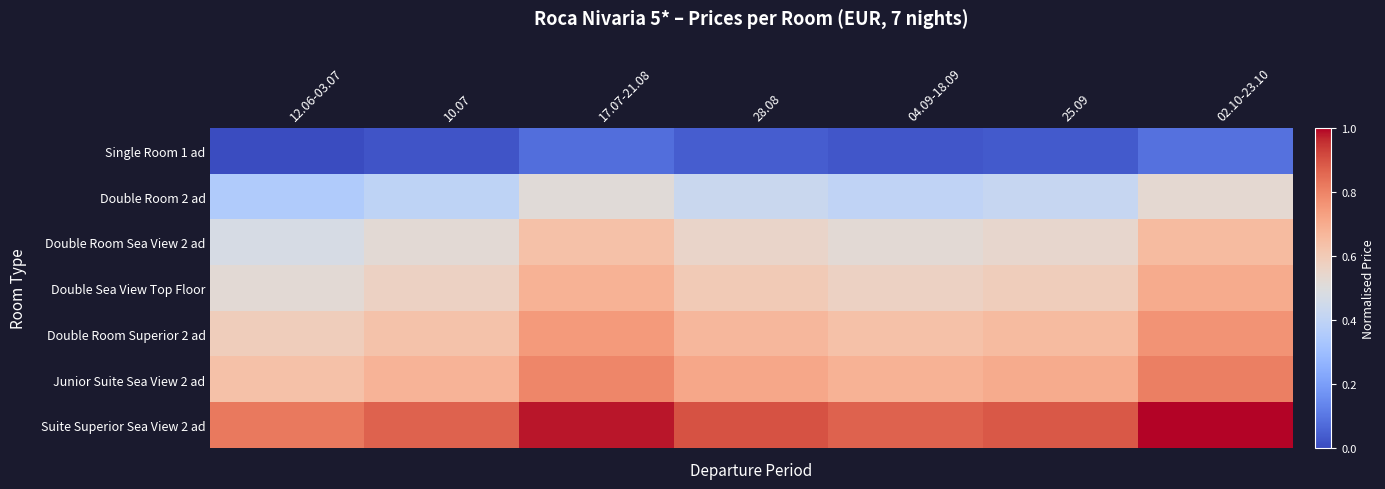

Reading right to left, list all the values displayed in this chart.

Single Room 1 ad: 02.10-23.10=0.1	25.09=0.0	04.09-18.09=0.0	28.08=0.0	17.07-21.08=0.1	10.07=0.0	12.06-03.07=0.0
Double Room 2 ad: 02.10-23.10=0.5	25.09=0.4	04.09-18.09=0.4	28.08=0.4	17.07-21.08=0.5	10.07=0.4	12.06-03.07=0.4
Double Room Sea View 2 ad: 02.10-23.10=0.7	25.09=0.5	04.09-18.09=0.5	28.08=0.6	17.07-21.08=0.6	10.07=0.5	12.06-03.07=0.5
Double Sea View Top Floor: 02.10-23.10=0.7	25.09=0.6	04.09-18.09=0.6	28.08=0.6	17.07-21.08=0.7	10.07=0.6	12.06-03.07=0.5
Double Room Superior 2 ad: 02.10-23.10=0.8	25.09=0.7	04.09-18.09=0.6	28.08=0.7	17.07-21.08=0.7	10.07=0.6	12.06-03.07=0.6
Junior Suite Sea View 2 ad: 02.10-23.10=0.8	25.09=0.7	04.09-18.09=0.7	28.08=0.7	17.07-21.08=0.8	10.07=0.7	12.06-03.07=0.6
Suite Superior Sea View 2 ad: 02.10-23.10=1.0	25.09=0.9	04.09-18.09=0.9	28.08=0.9	17.07-21.08=1.0	10.07=0.9	12.06-03.07=0.8